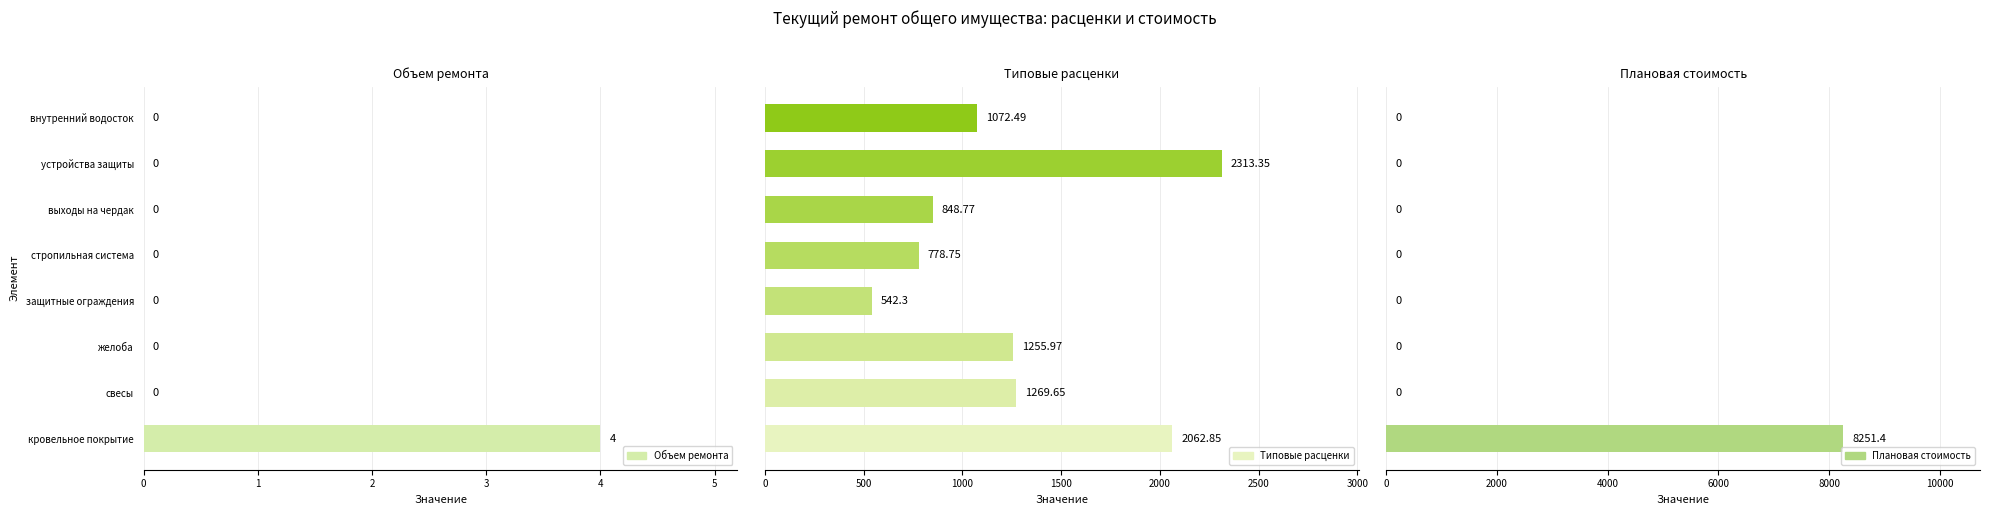

The value of Плановая стоимость at стропильная система is 0.0. True or false?

True